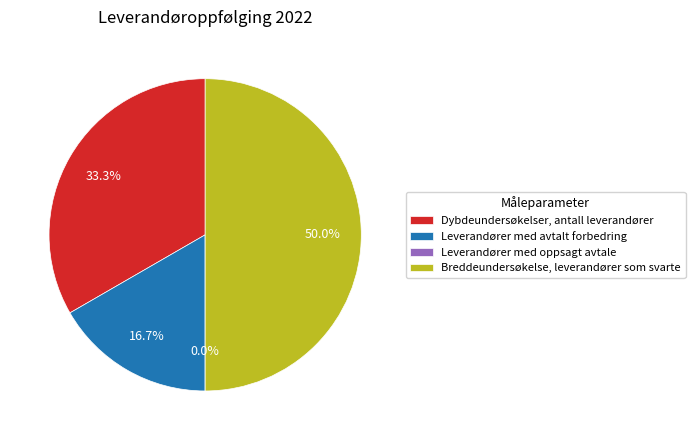

Which slice is the smallest?

Leverandører med oppsagt avtale